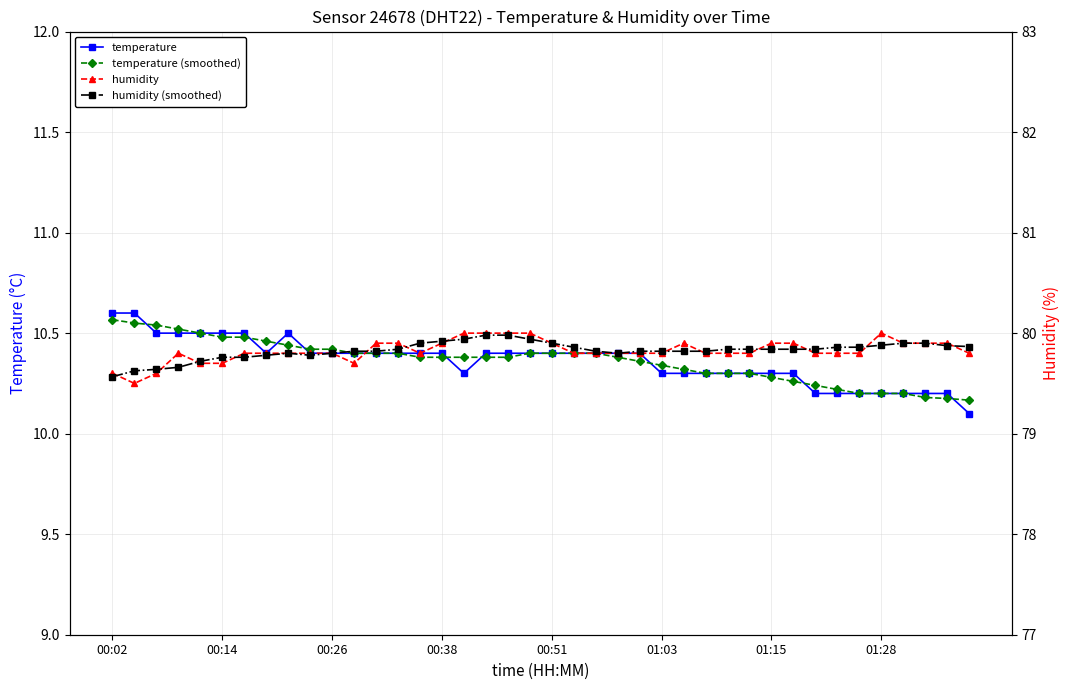

How many temperature values are between 10 and 11?

40